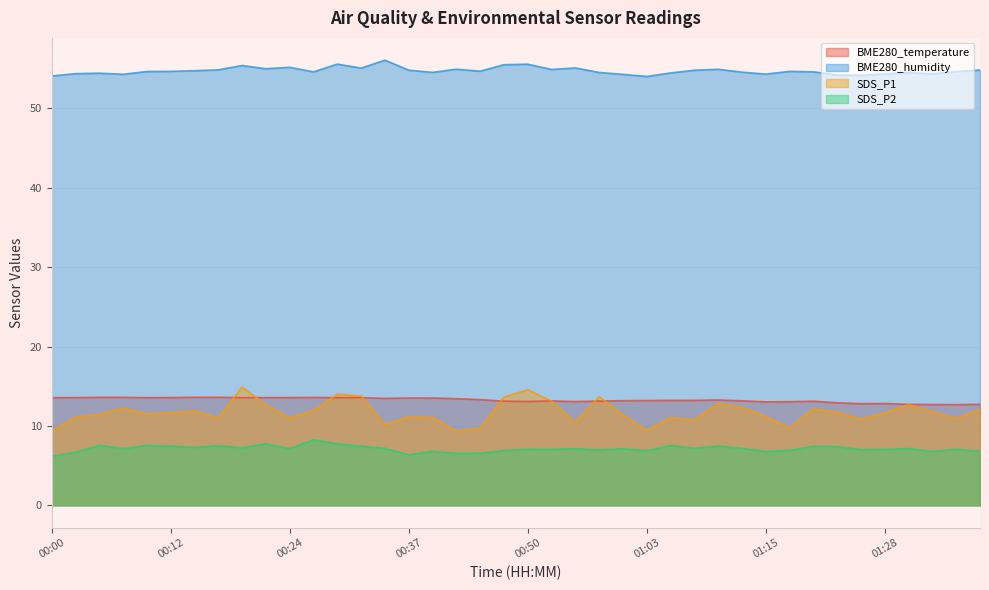

What is the label of the 8th point from the right?

01:20